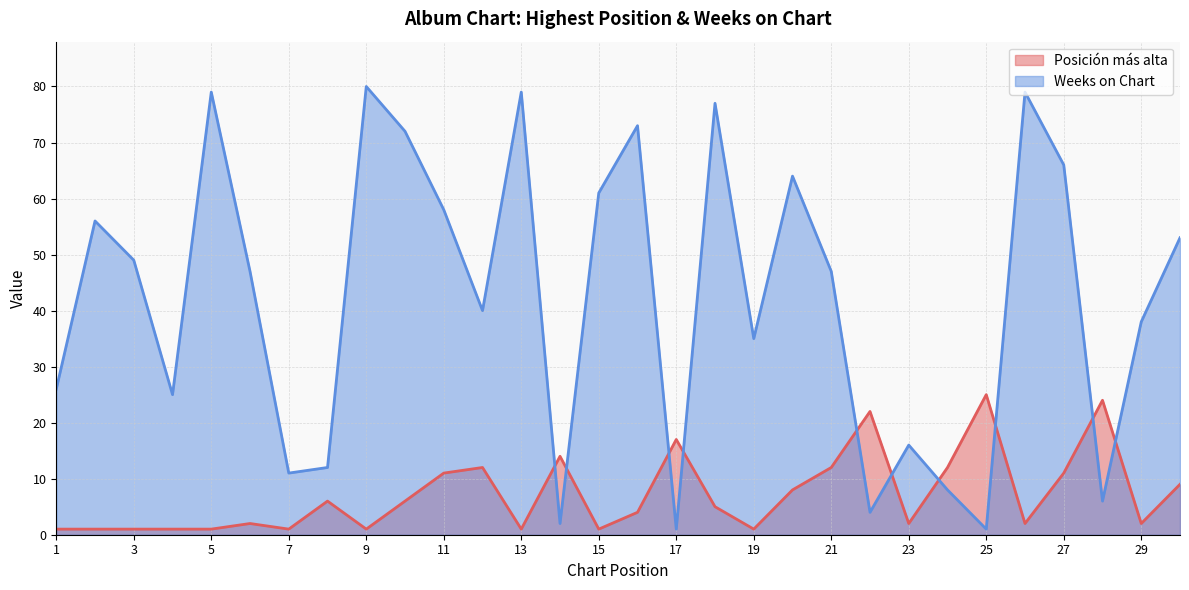

Between which two adjacent categories do Posición más alta and Weeks on Chart first intersect?

13 and 14